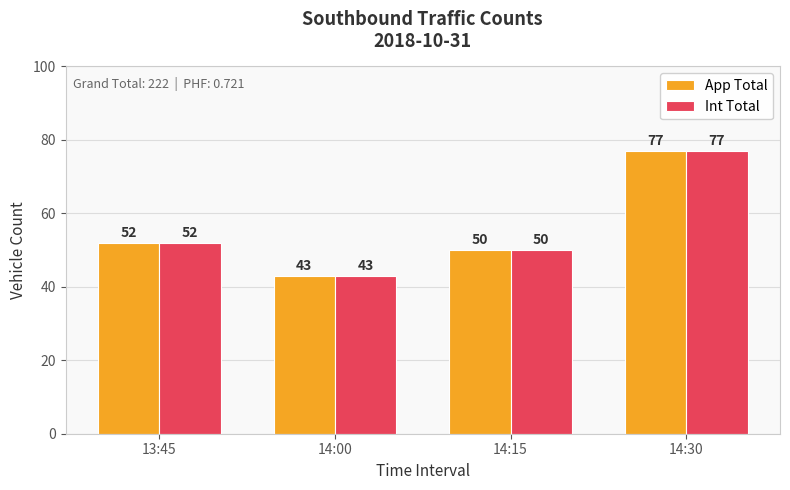

How many values in the Int Total series are below 52?

2